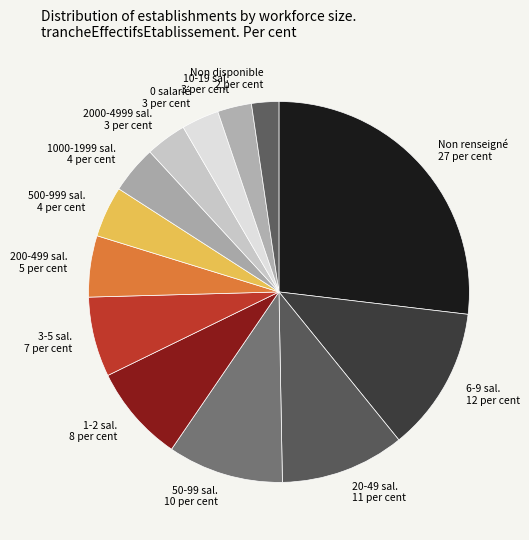

Is there a majority slice in this chart?

No